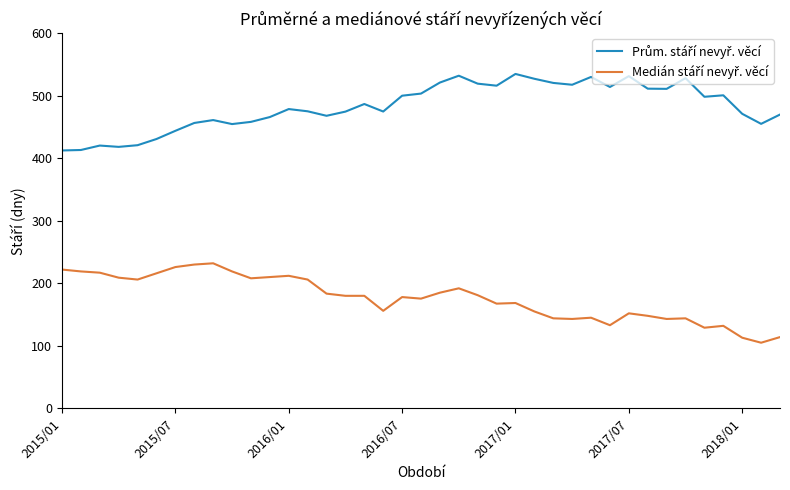

What is the smallest value displayed?

105.0